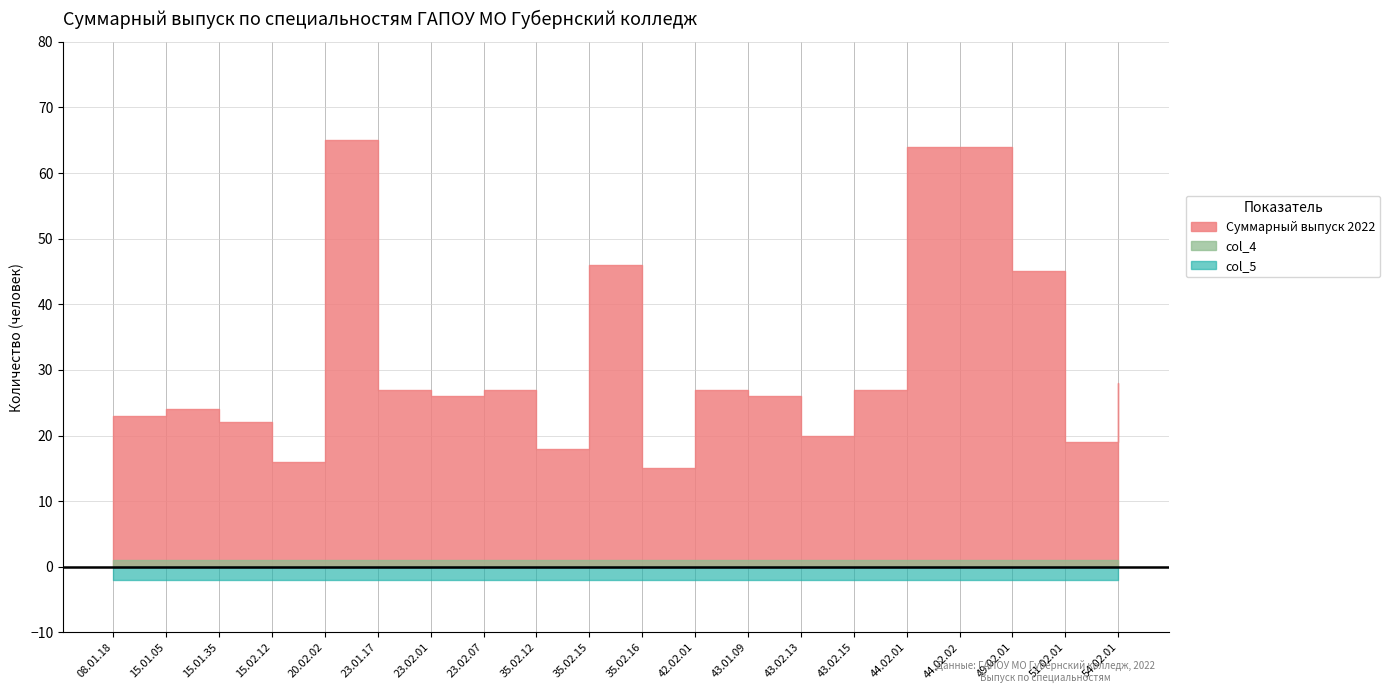

Which series changed the most between 15.01.35 and 35.02.16?

Суммарный выпуск 2022